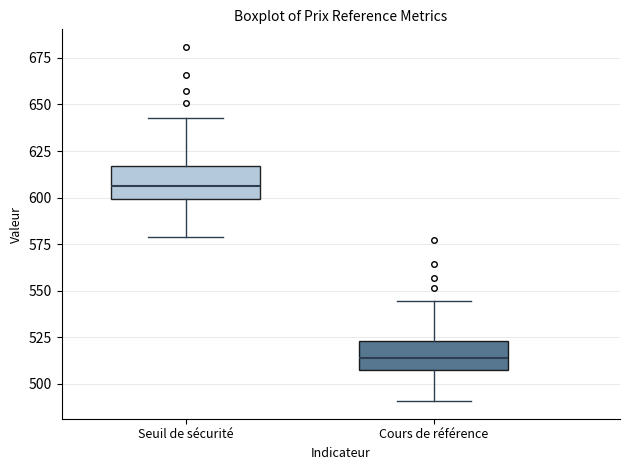

Reading left to right, transcribe this box plot: for each box, give where its median line is, the range the box spans, and where its two whiskers end, as read against the y-axis. The values are not printed on the chart, so give them approximately, as read against the axis.

Seuil de sécurité: median 605, box 600 to 615, whiskers 580 to 645
Cours de référence: median 515, box 510 to 525, whiskers 490 to 545